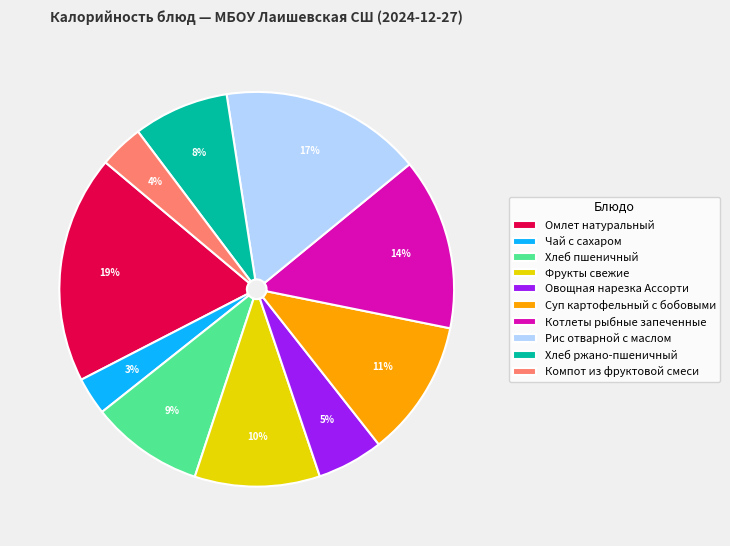

Which has a higher value, Чай с сахаром or Овощная нарезка Ассорти?

Овощная нарезка Ассорти